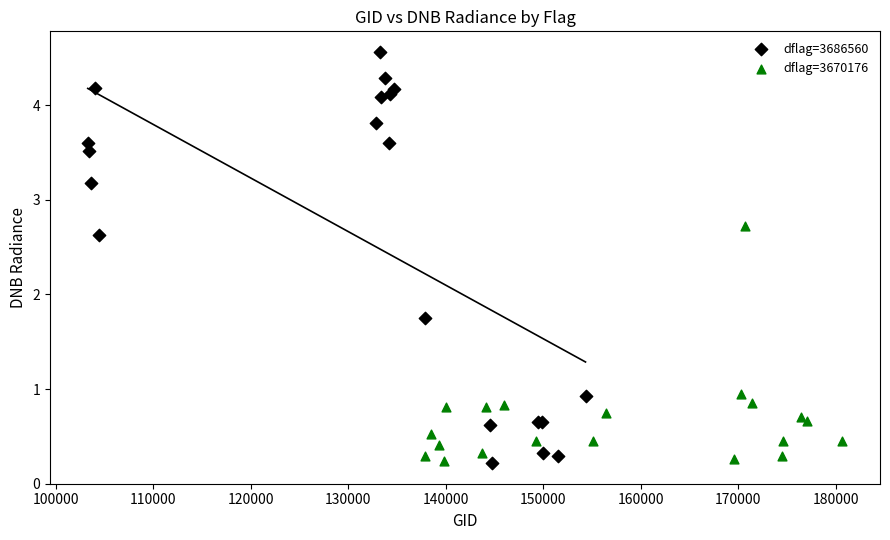

Which series contains the highest Y value?

dflag=3686560